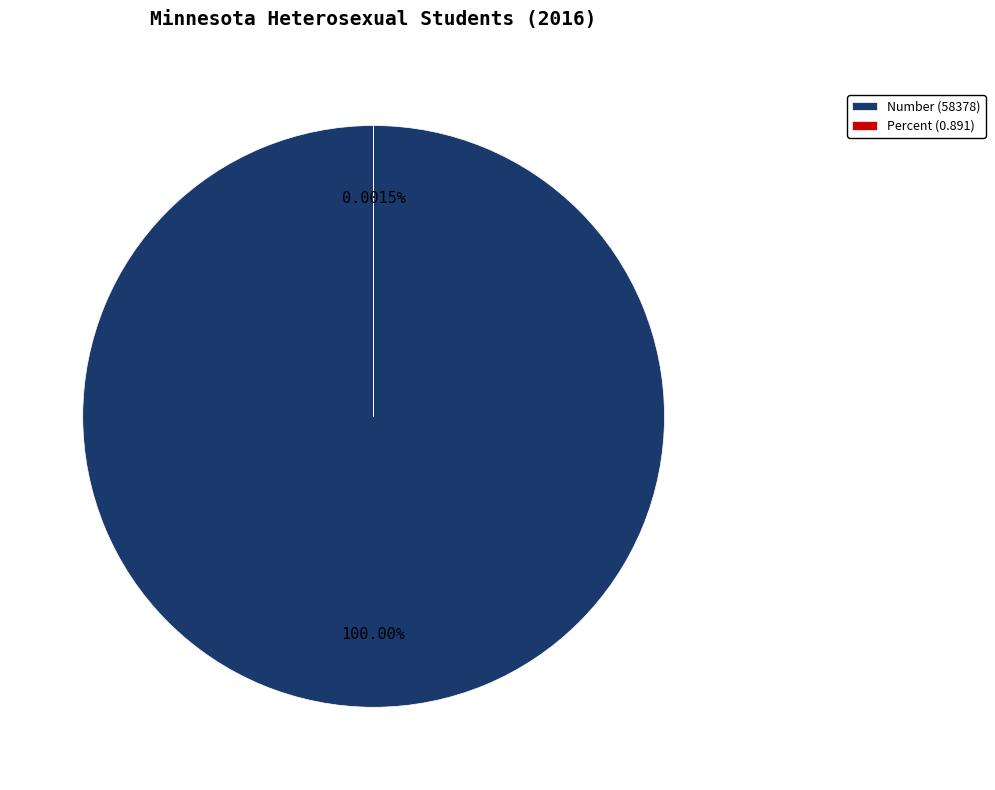

To the nearest percent, what is the difference between the largest and smallest slice percentages?

100%